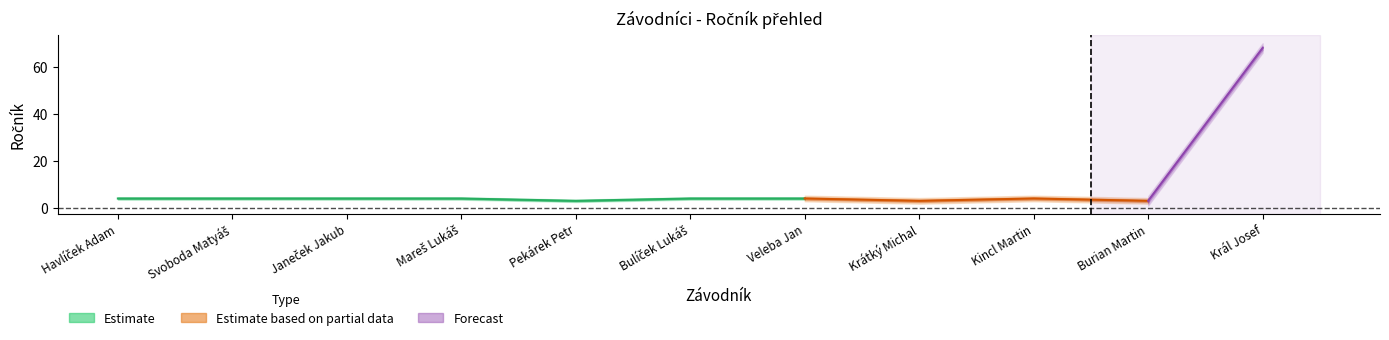

At which label does Ročník_04 reach its peak?

Král Josef